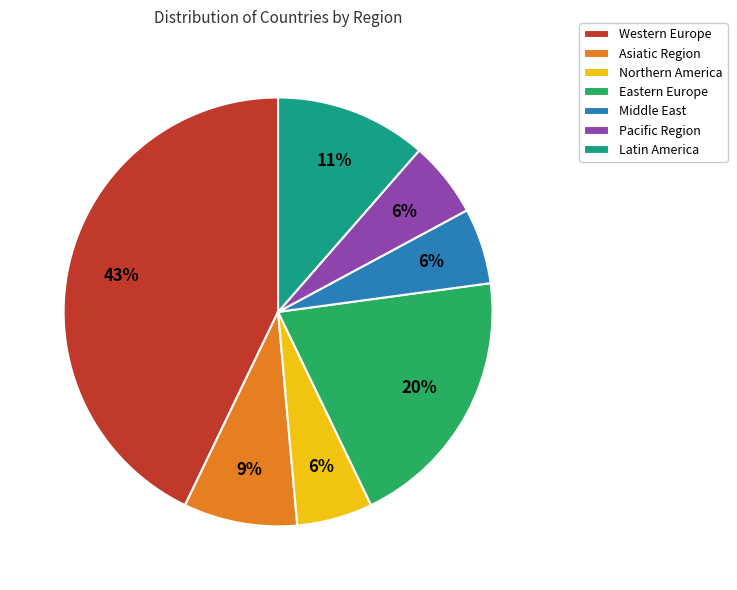

To the nearest percent, what is the average slice percentage?

14%